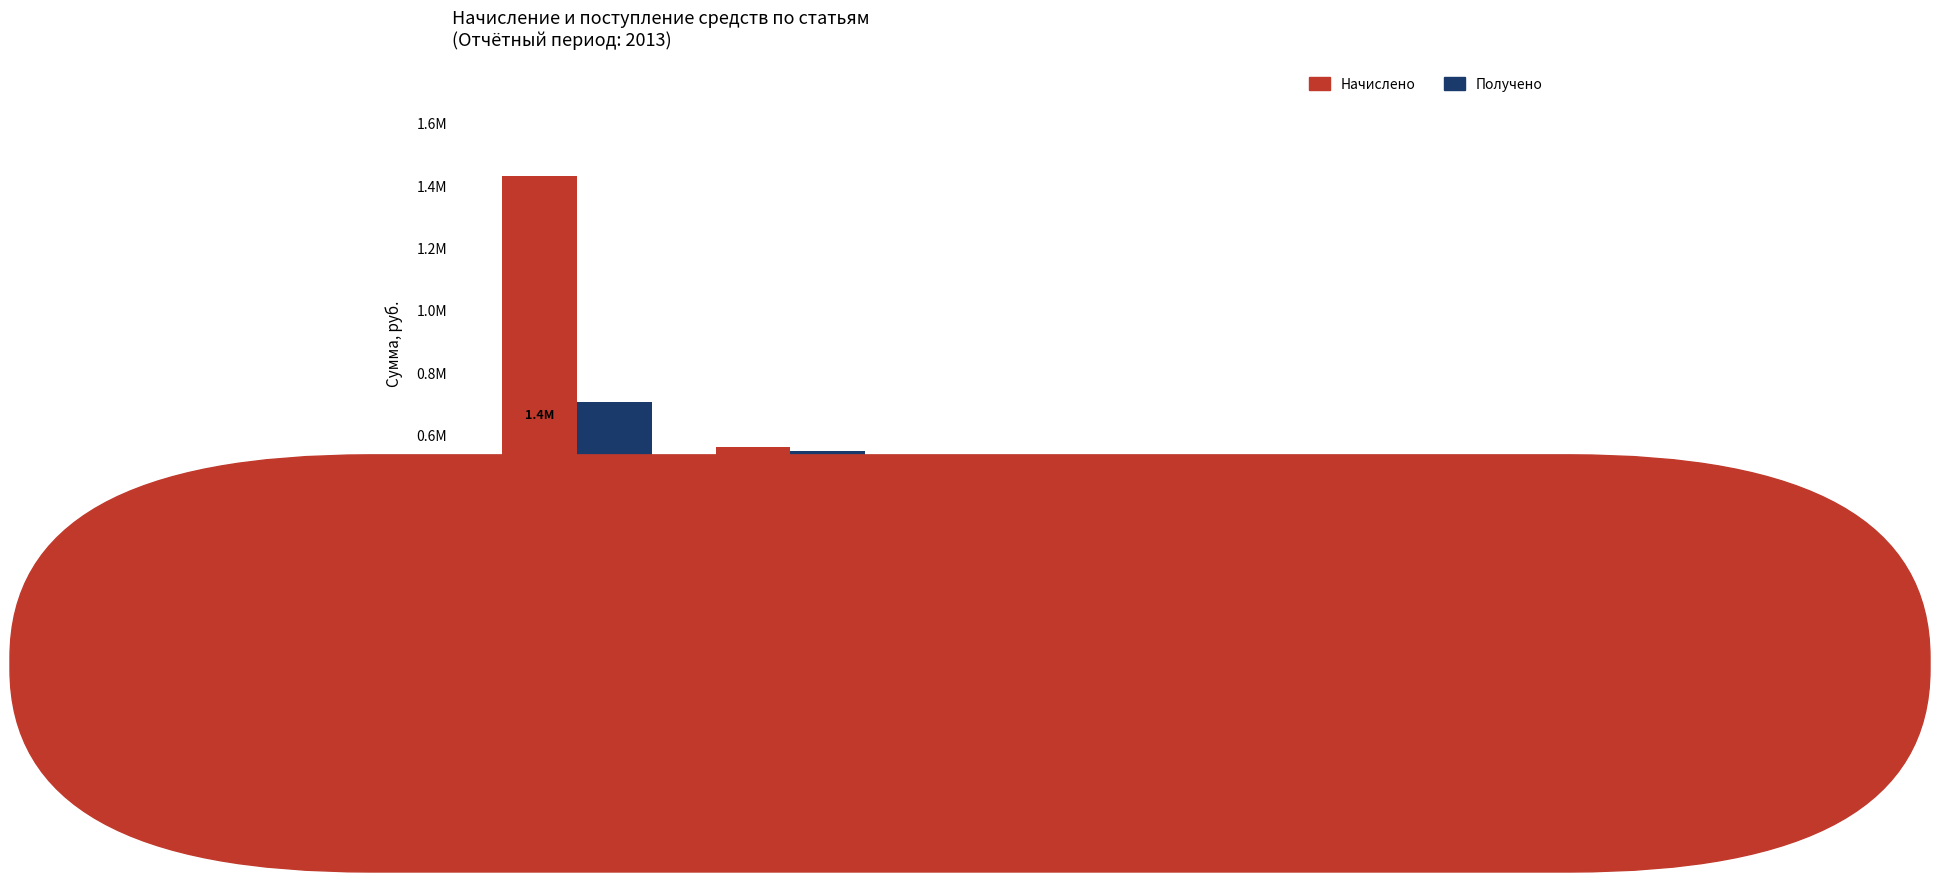

Does the chart contain stacked bars?

No